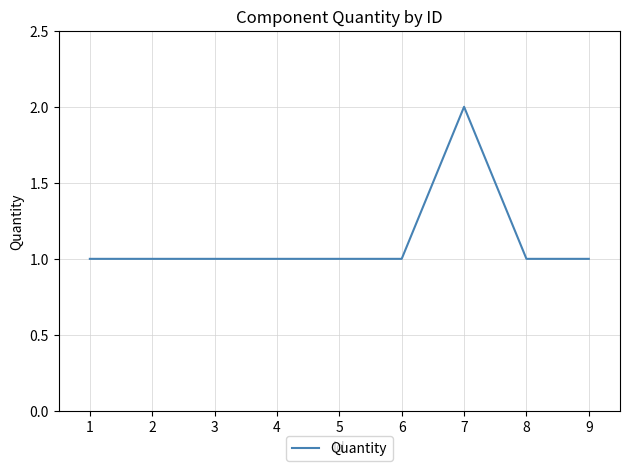

Reading left to right, extract all data points from this chart.

1	1	1	1	1	1	2	1	1